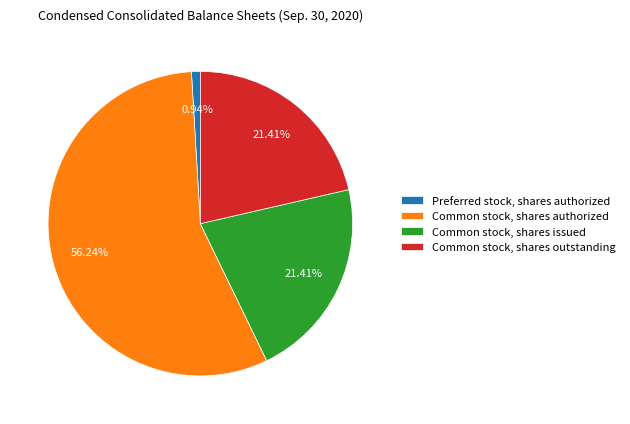

What is the smallest slice in the pie chart?

Preferred stock, shares authorized